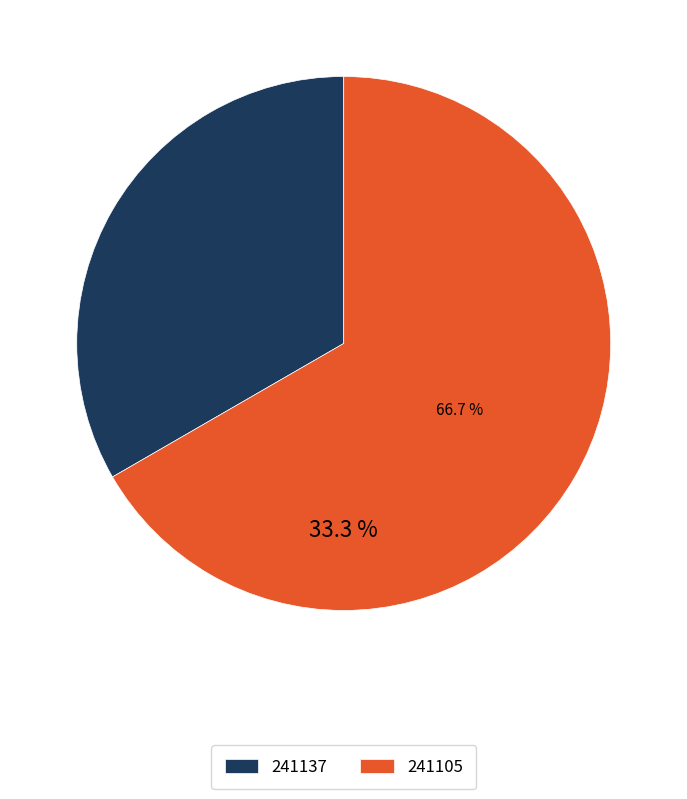

How many slices are in this pie chart?

2